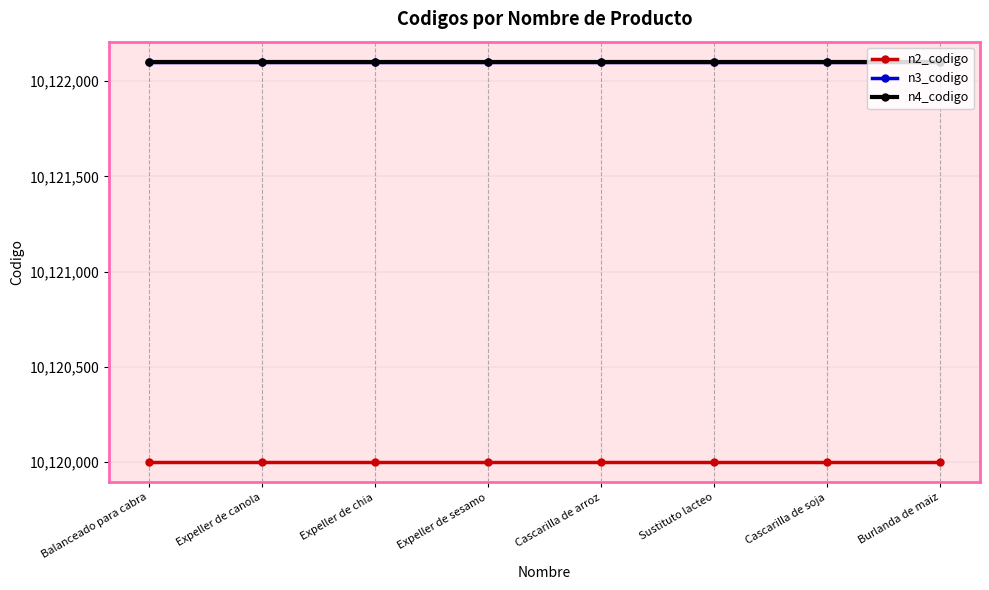

True or false: n4_codigo and n3_codigo intersect in this chart.

False